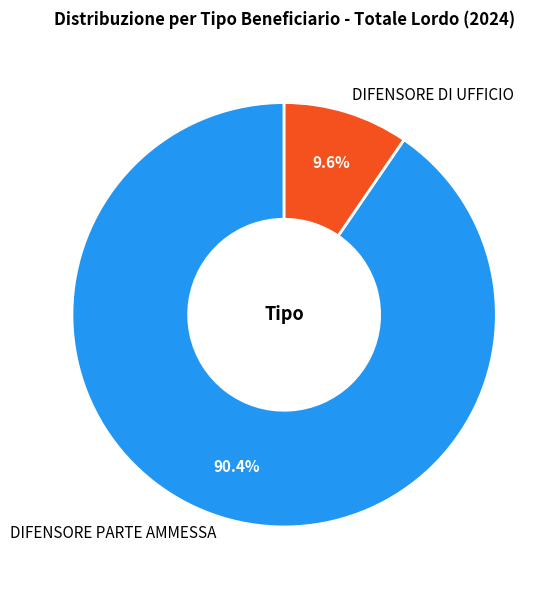

What is the largest slice in the pie chart?

DIFENSORE PARTE AMMESSA